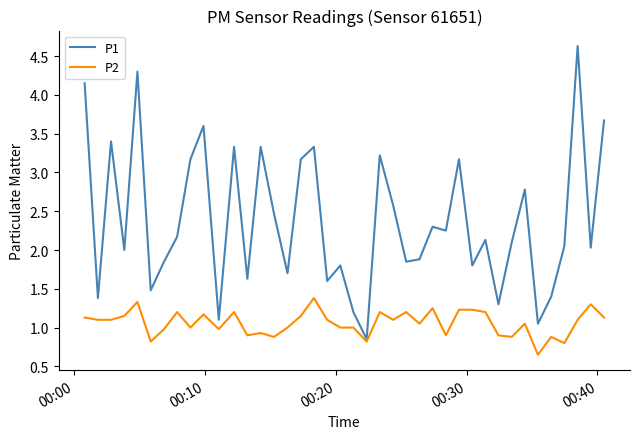

List the series in order of their peak value, lowest first.

P2, P1